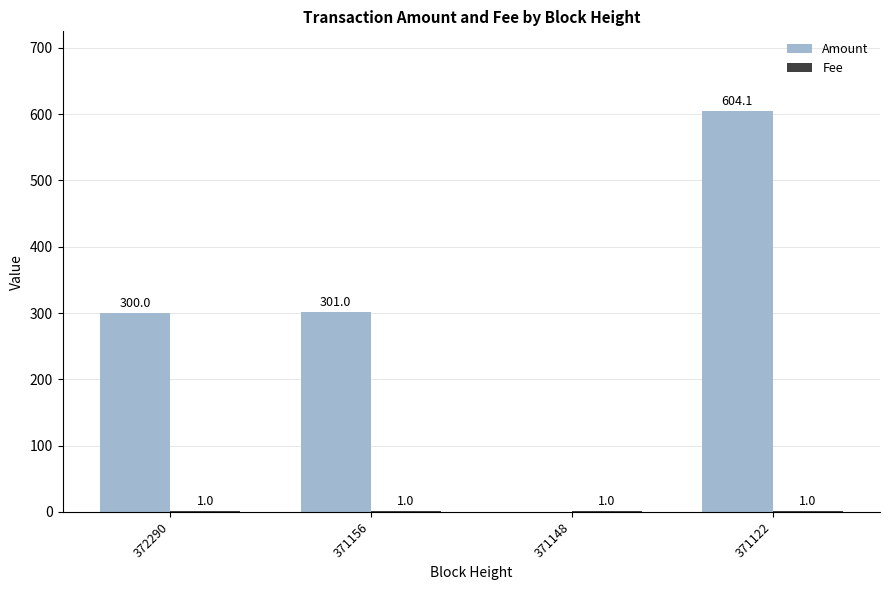

Which series changed the most between 372290 and 371148?

Amount